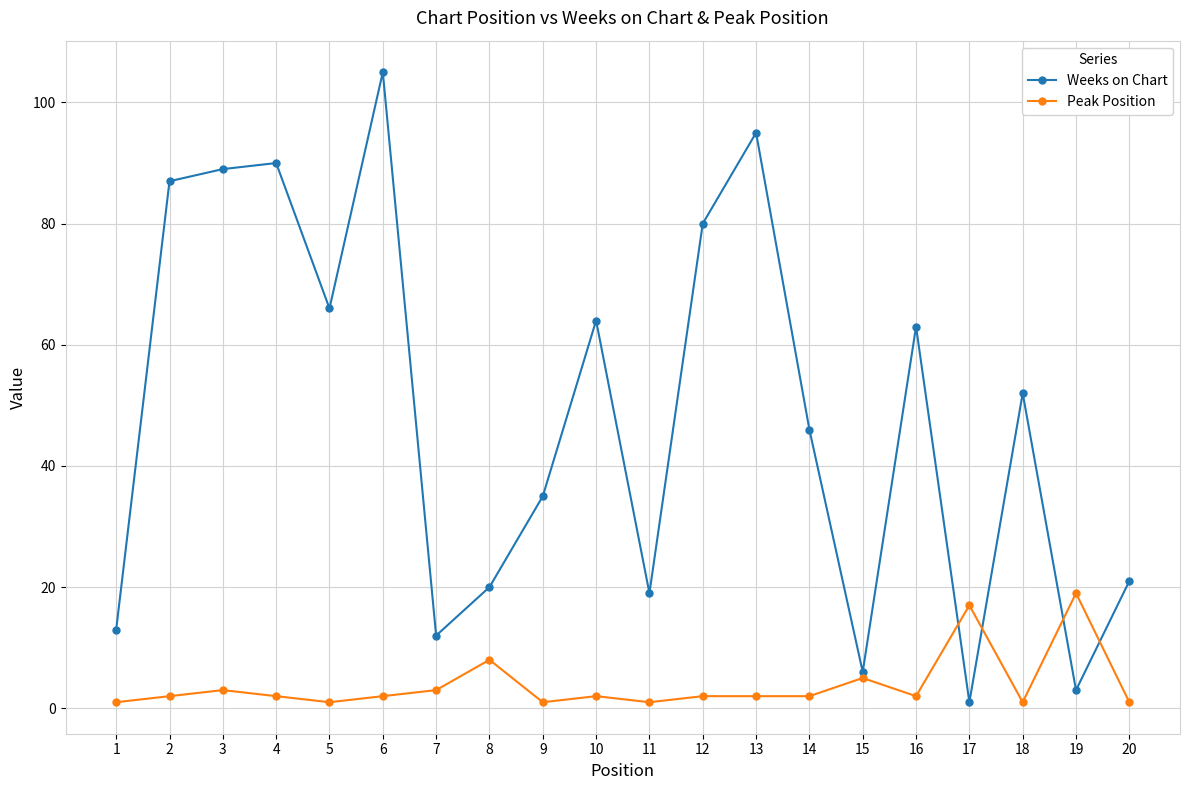

How many lines are shown in the chart?

2